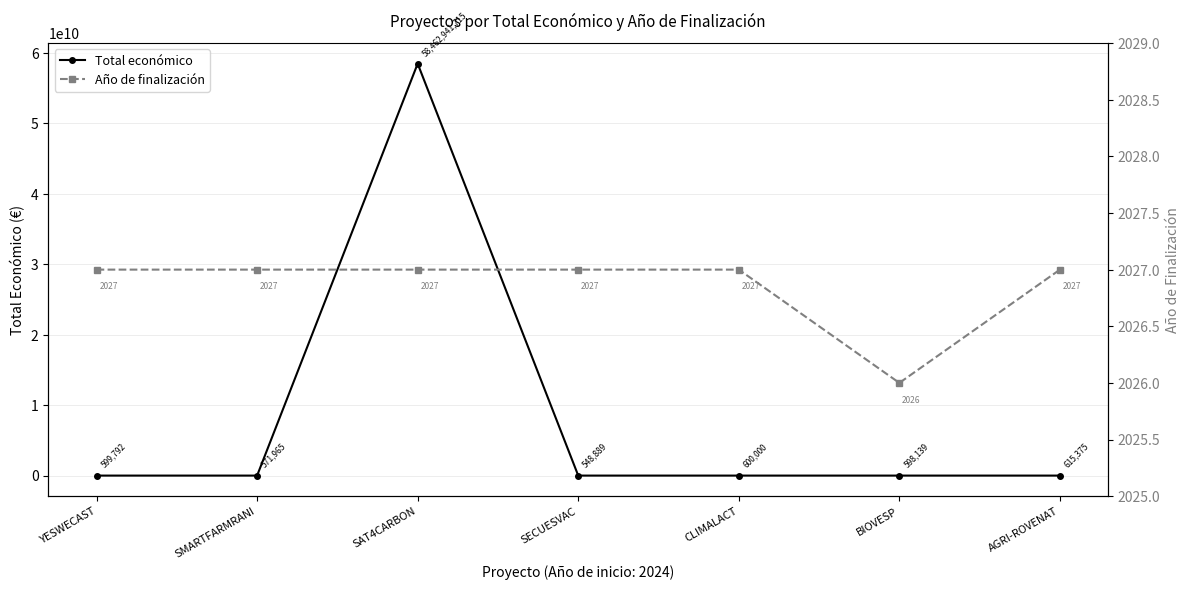

The Total económico series shows 615375 at AGRI-ROVENAT. True or false?

True